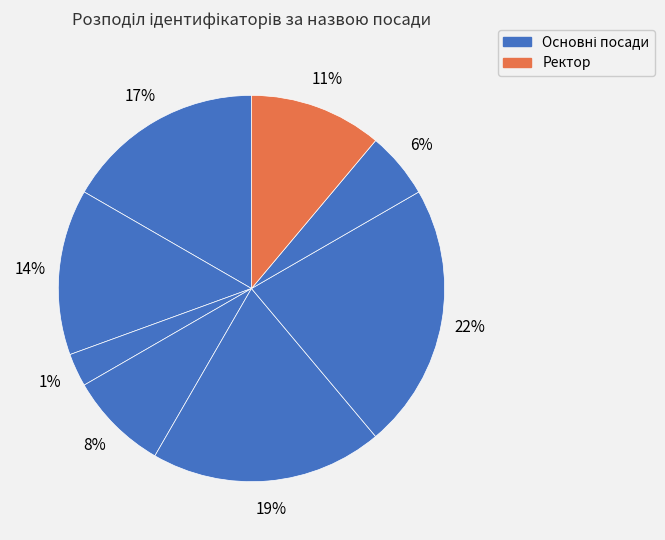

Count the number of slices in the pie.

8